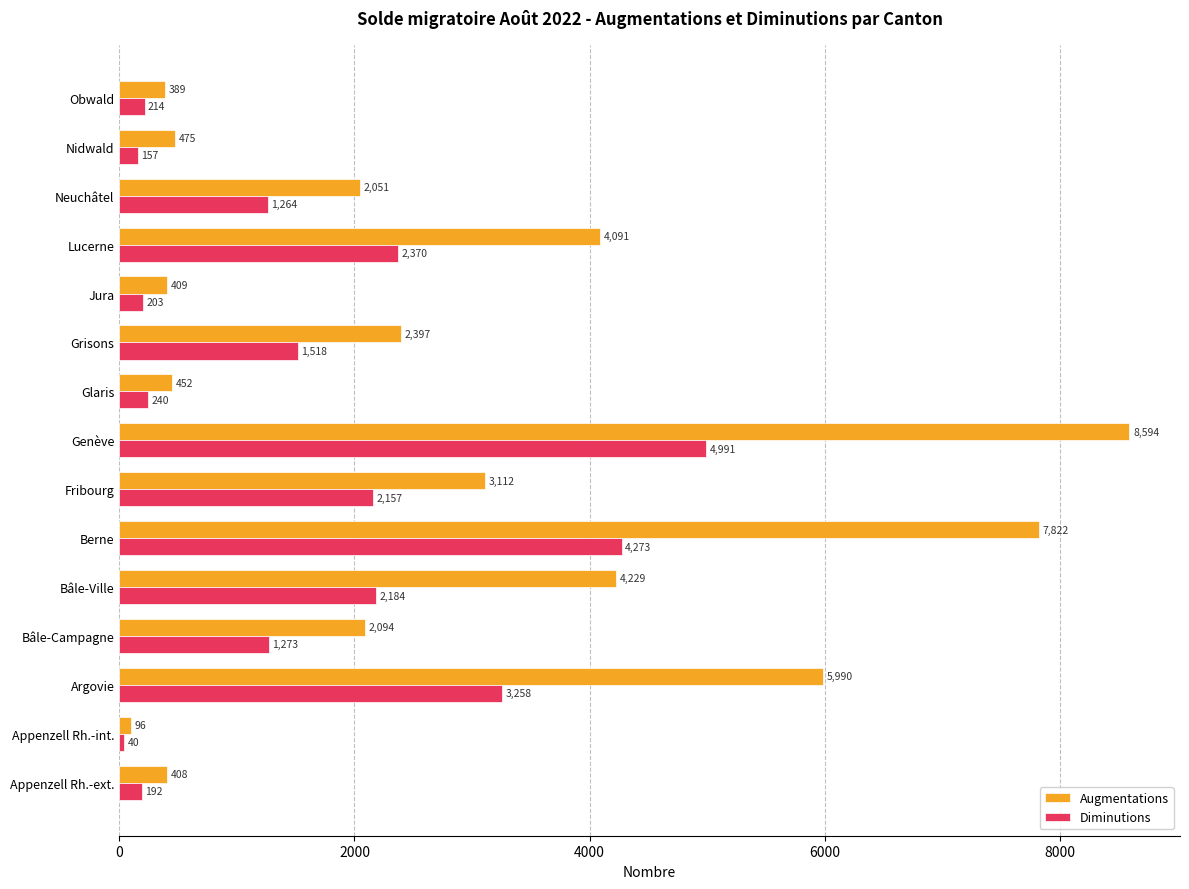

Between Bâle-Ville and Glaris, which series saw the biggest shift?

Augmentations